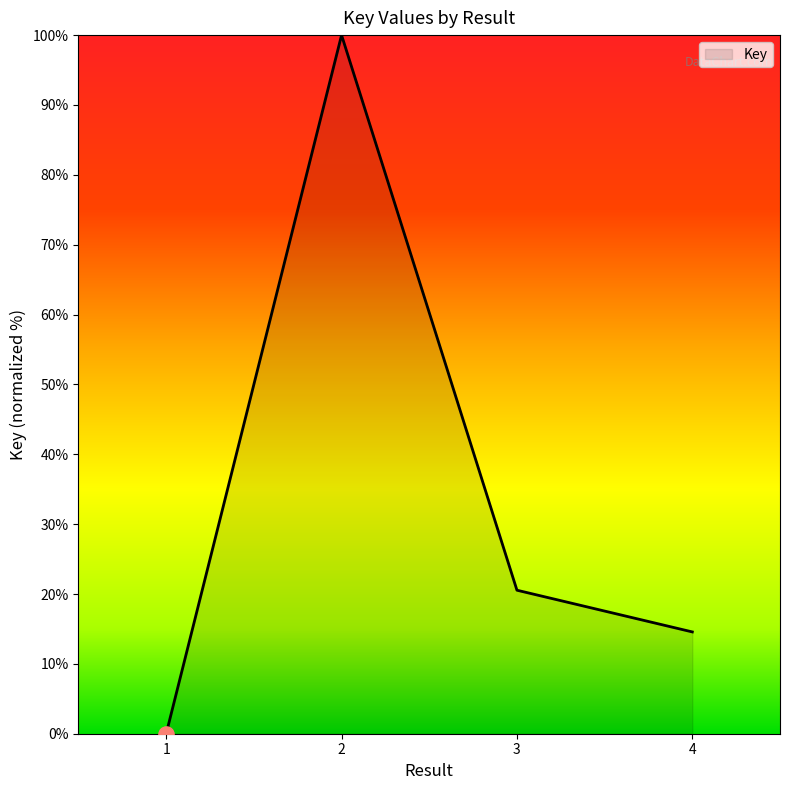

Between 3 and 4, which is larger?

3